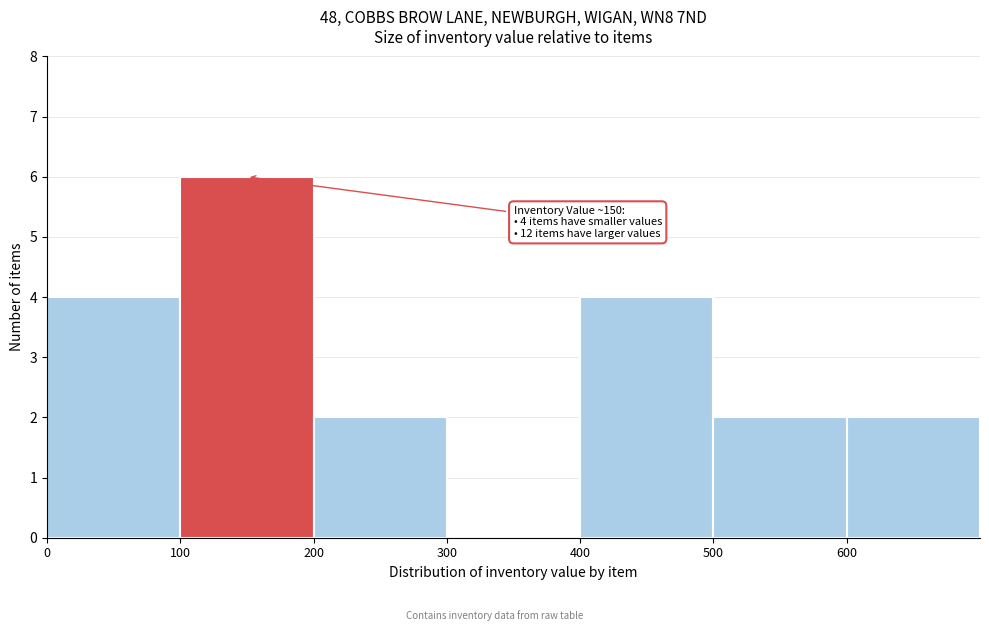

Which range on the x-axis has the tallest bar?

100 to 200